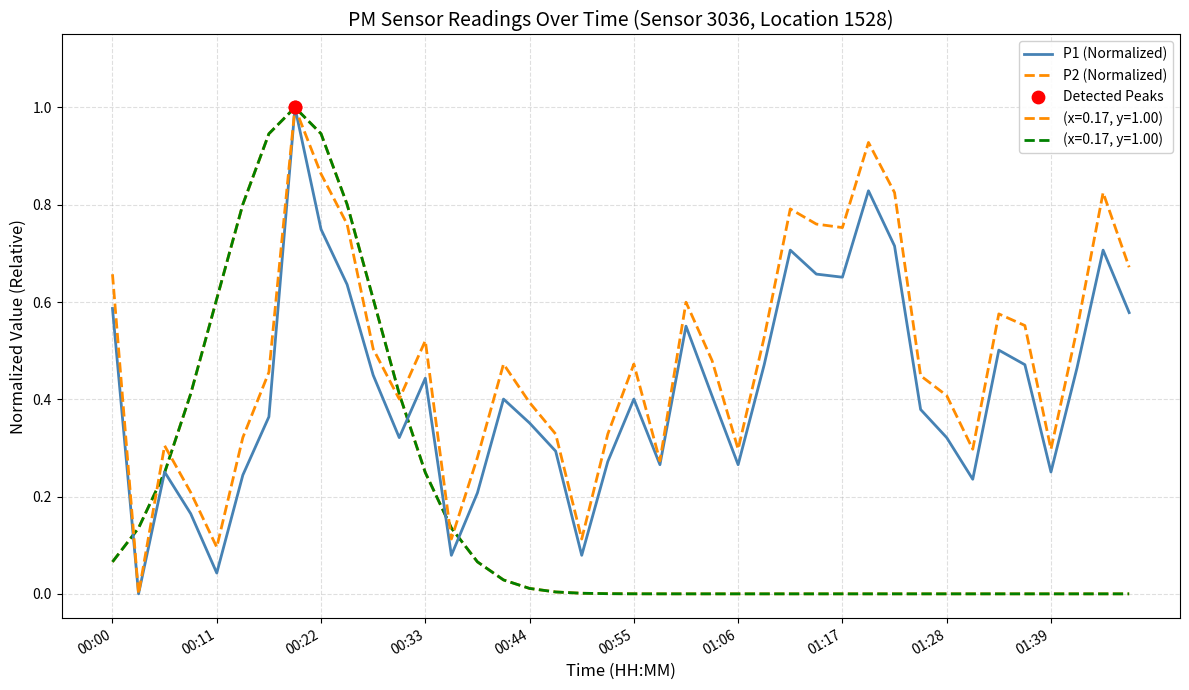

Which series reaches the maximum Y coordinate?

P1 (Normalized)